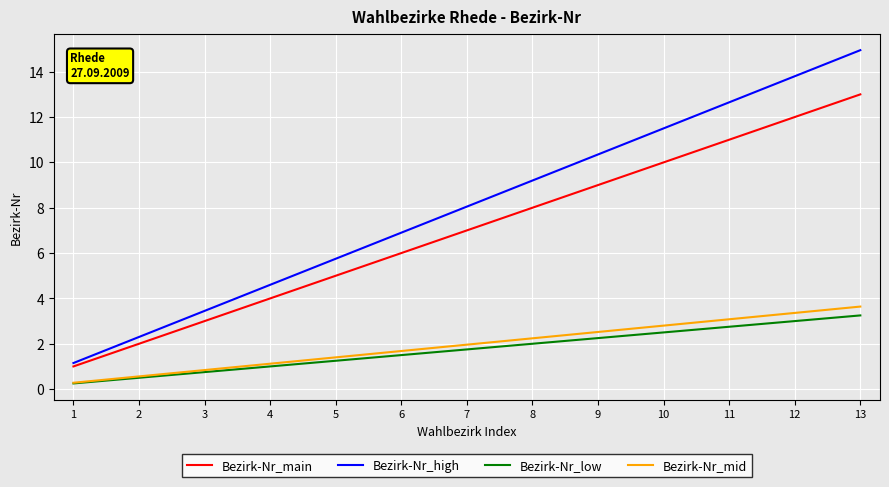

How many lines are shown in the chart?

4